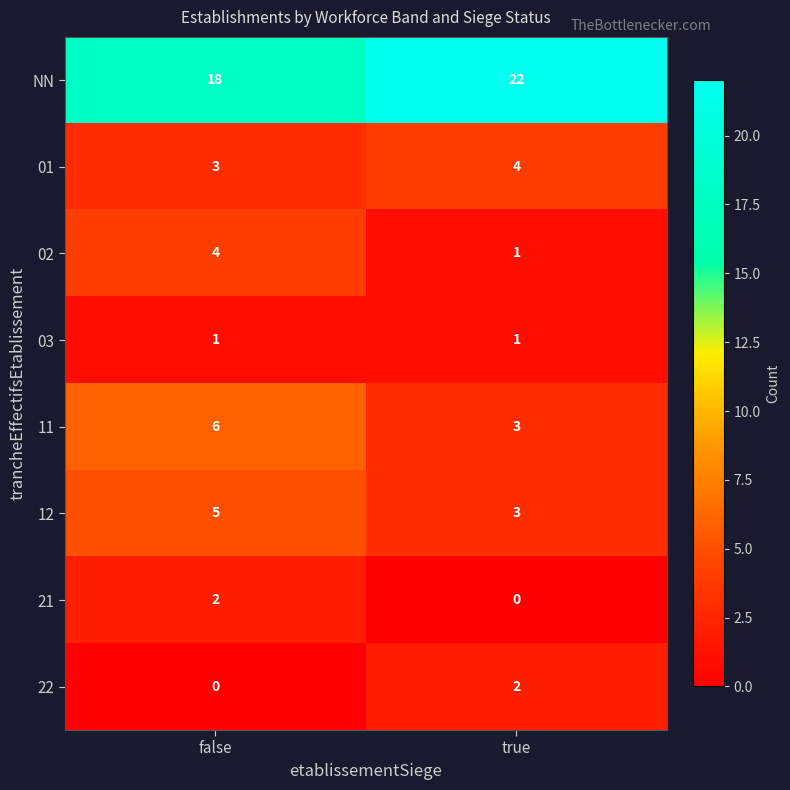

At which label does 12 reach its minimum?

true